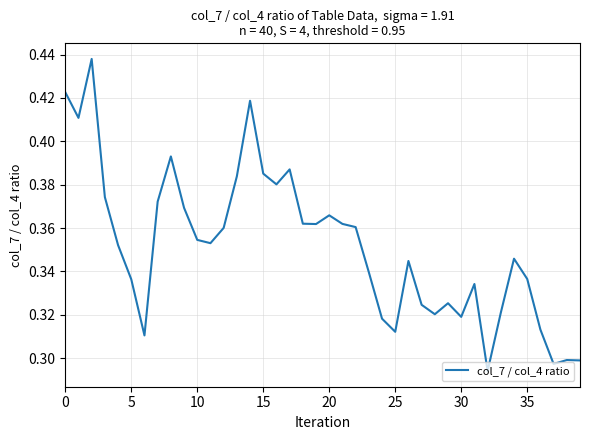

True or false: the data shows 0.1 at 25.

False